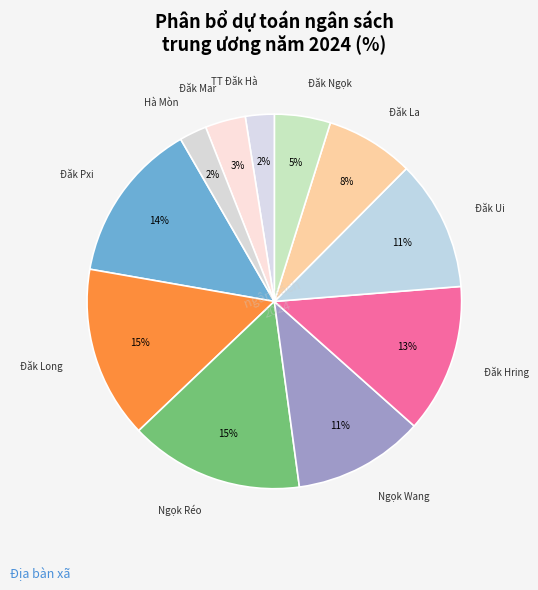

To the nearest percent, what is the difference between the largest and smallest slice percentages?

13%